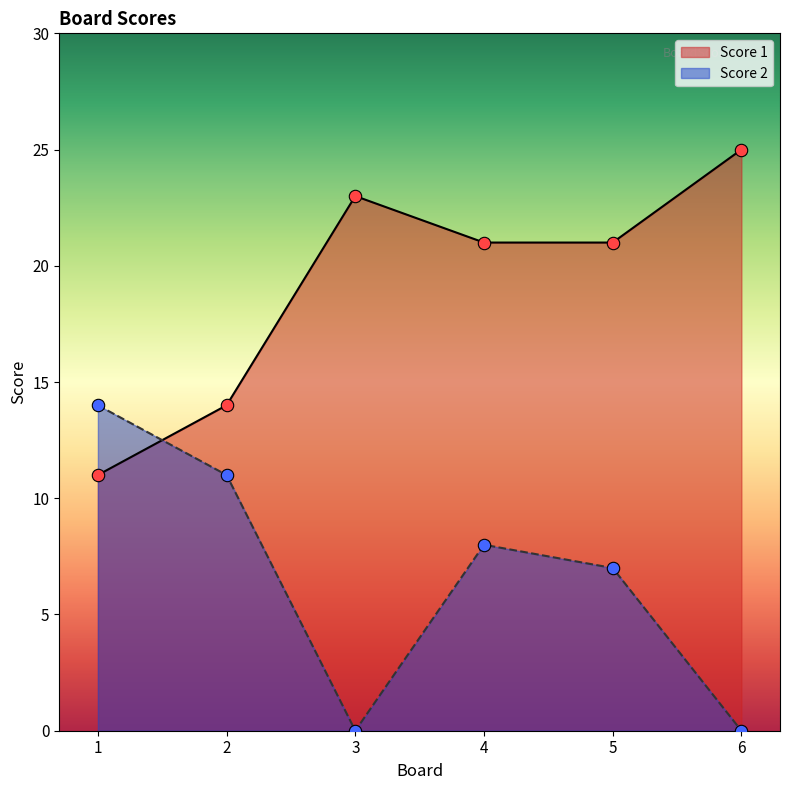

What are all the series names shown in the legend?

Score 1, Score 2